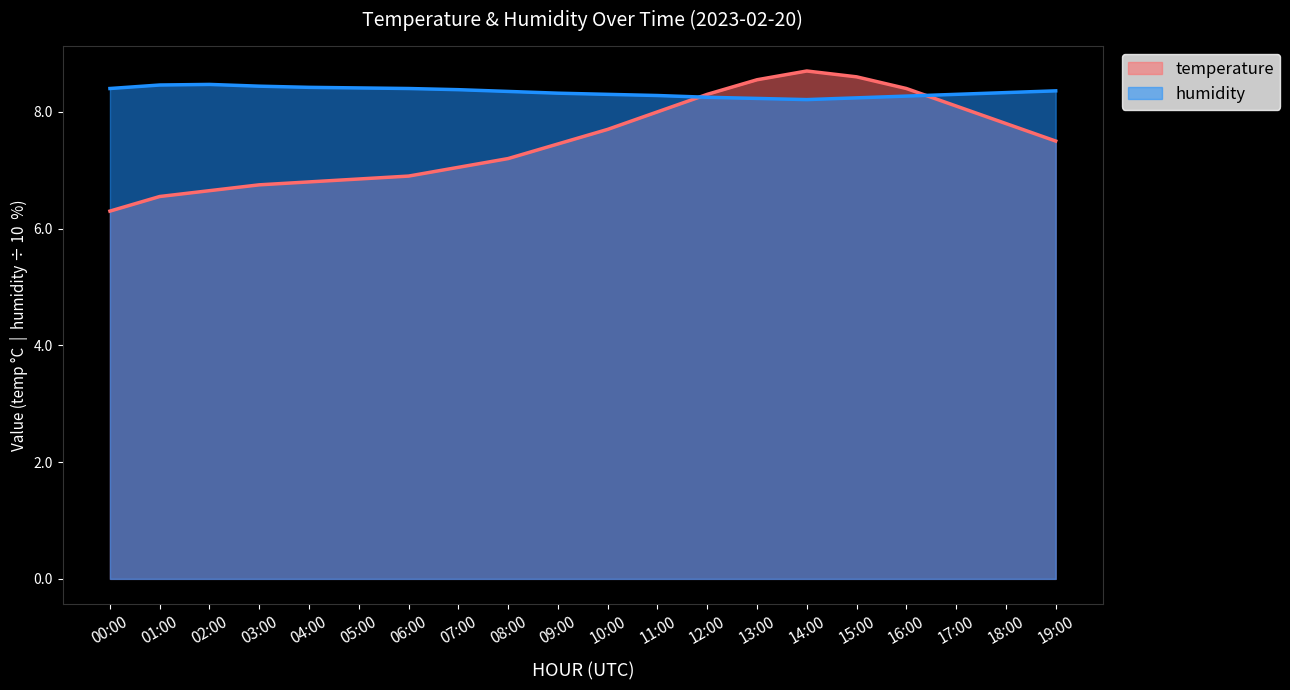

Which series ends up on top after the final intersection of temperature and humidity?

humidity